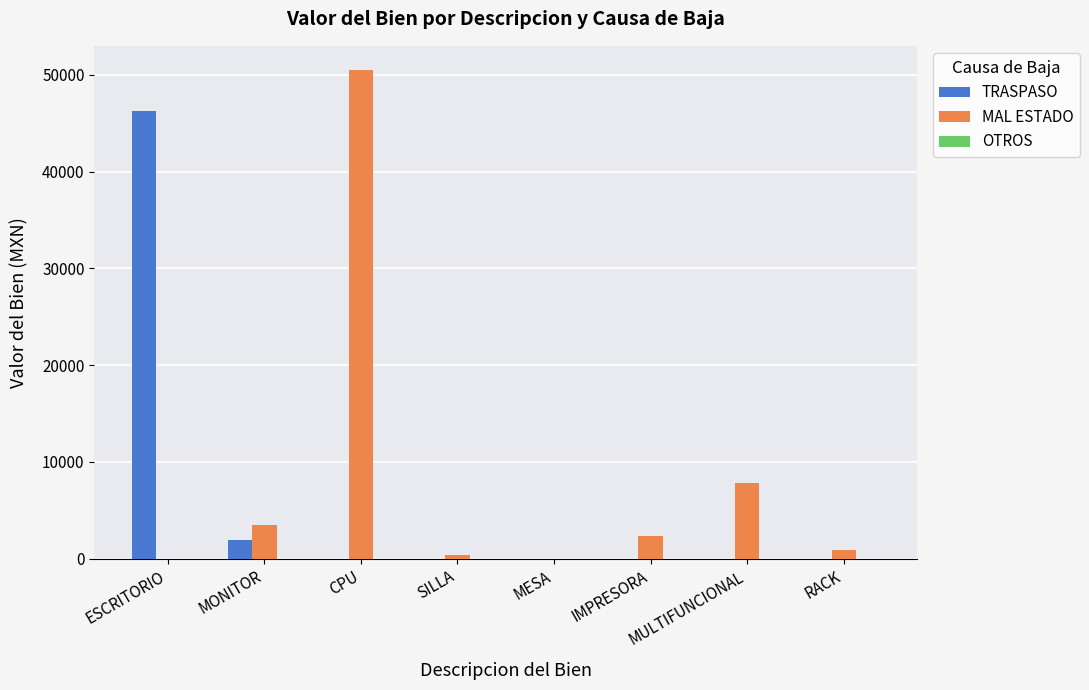

What is the greatest value displayed?

50459.1